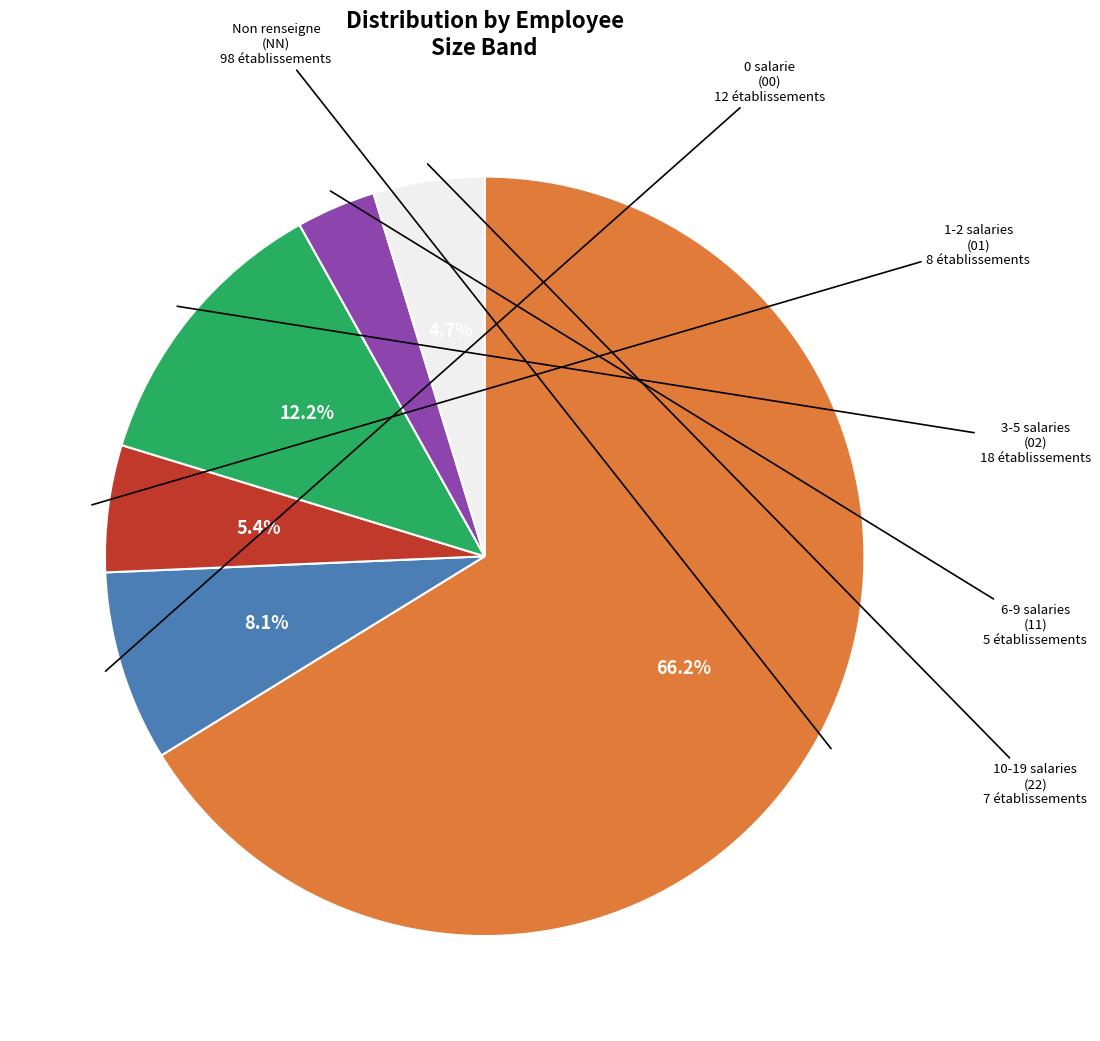

How many slices are in this pie chart?

6